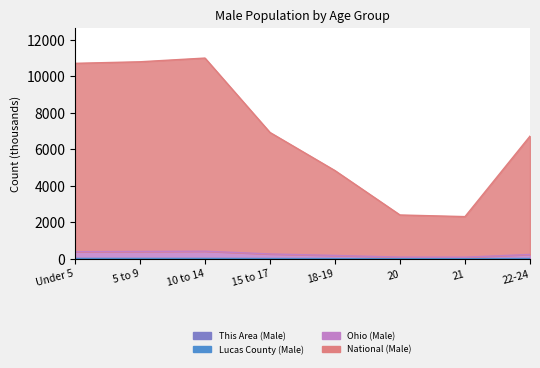

The value of National (Male) at 15 to 17 is 4402.6. True or false?

False